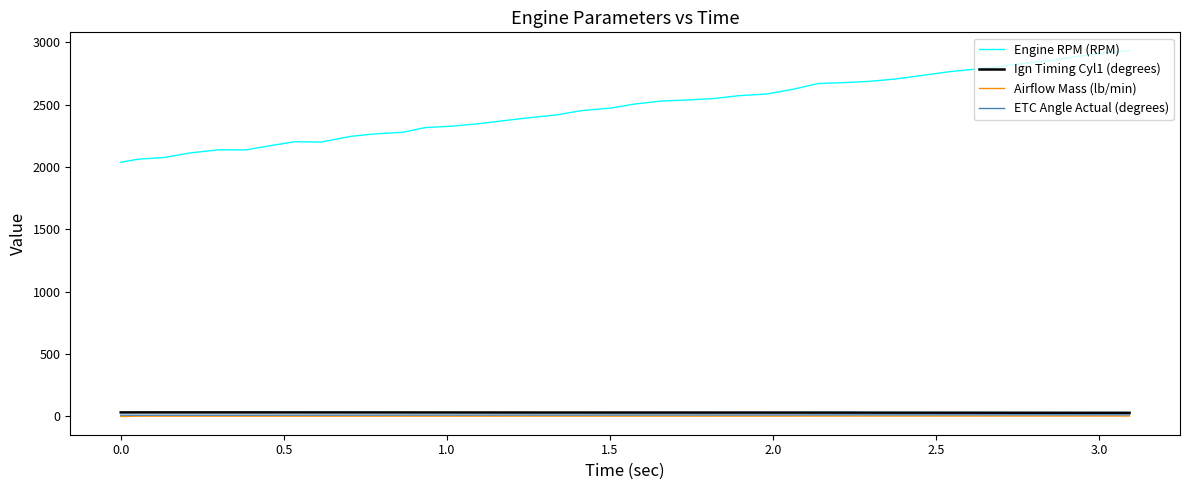

Which series has the widest spread of values?

Engine RPM (RPM)